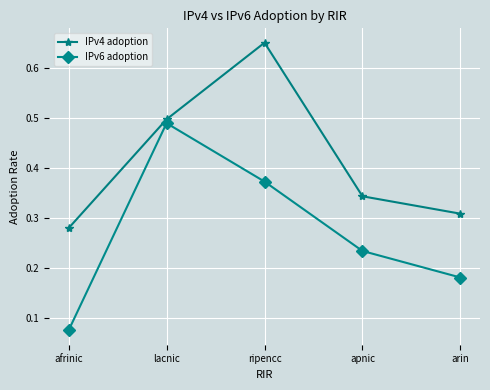

Rank the series by their maximum value, from highest to lowest.

IPv4 adoption, IPv6 adoption